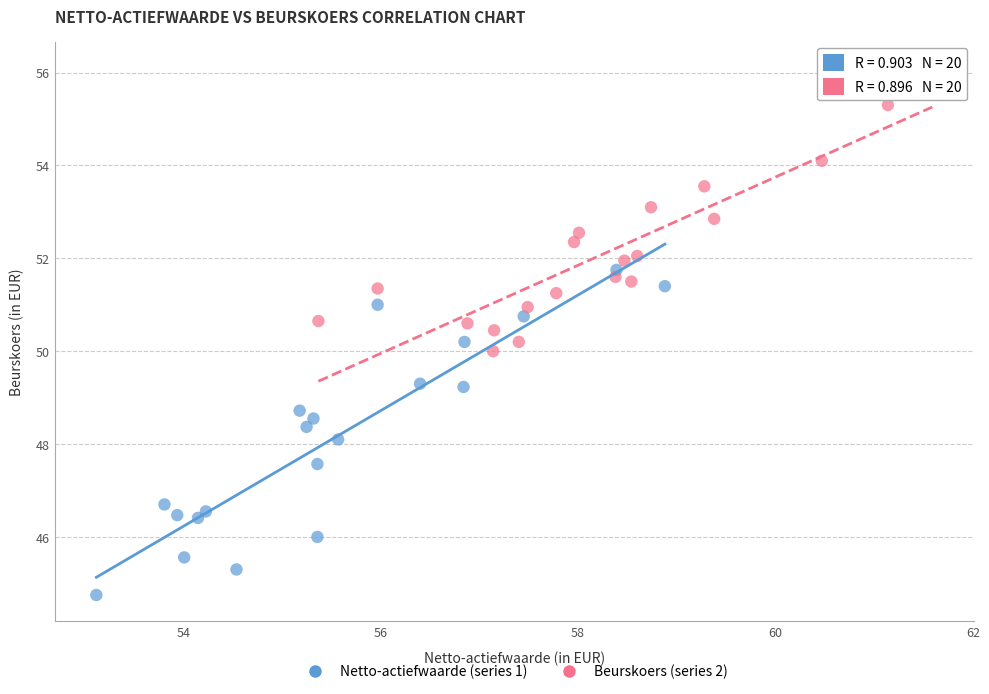

Which series reaches the minimum Y coordinate?

Netto-actiefwaarde (series 1)